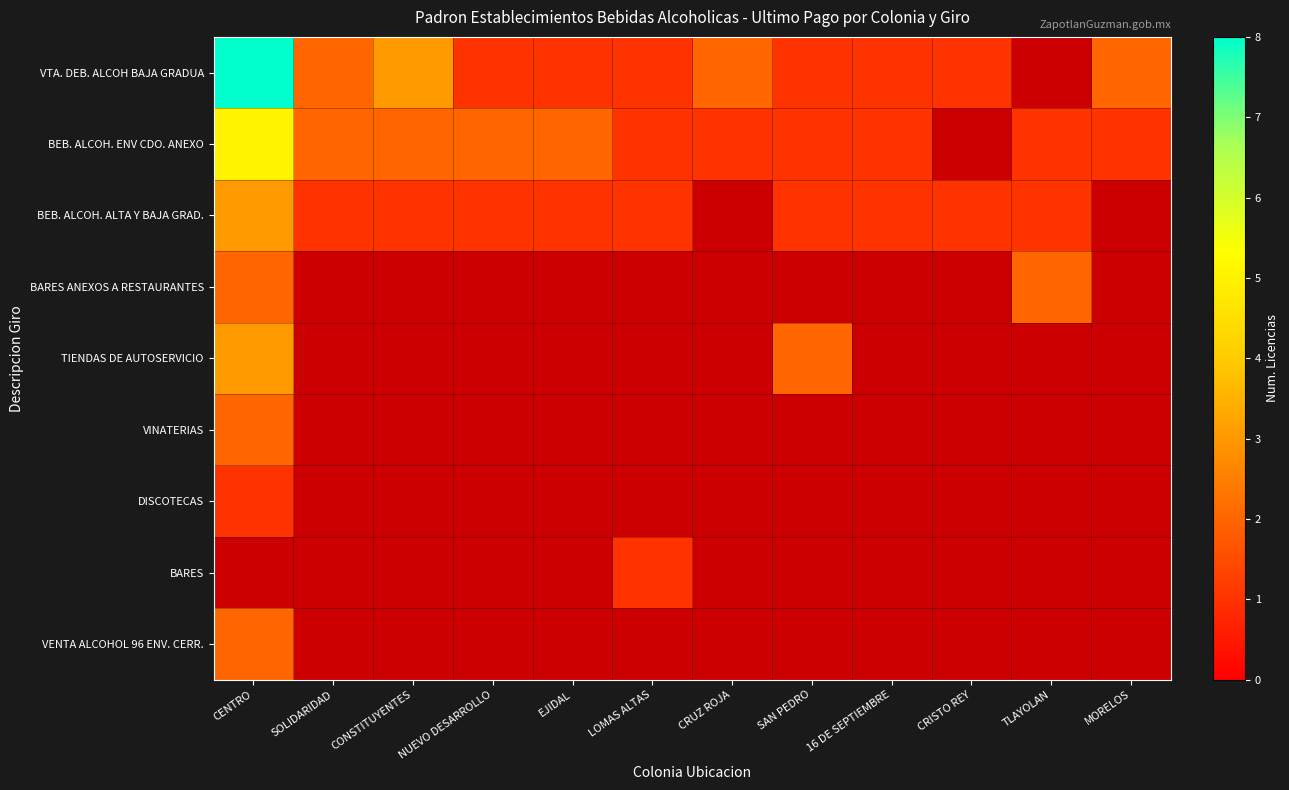

Reading left to right, transcribe all the data shown in this chart.

VTA. DEB. ALCOH BAJA GRADUA: CENTRO=8	SOLIDARIDAD=2	CONSTITUYENTES=3	NUEVO DESARROLLO=1	EJIDAL=1	LOMAS ALTAS=1	CRUZ ROJA=2	SAN PEDRO=1	16 DE SEPTIEMBRE=1	CRISTO REY=1	TLAYOLAN=0	MORELOS=2
BEB. ALCOH. ENV CDO. ANEXO: CENTRO=5	SOLIDARIDAD=2	CONSTITUYENTES=2	NUEVO DESARROLLO=2	EJIDAL=2	LOMAS ALTAS=1	CRUZ ROJA=1	SAN PEDRO=1	16 DE SEPTIEMBRE=1	CRISTO REY=0	TLAYOLAN=1	MORELOS=1
BEB. ALCOH. ALTA Y BAJA GRAD.: CENTRO=3	SOLIDARIDAD=1	CONSTITUYENTES=1	NUEVO DESARROLLO=1	EJIDAL=1	LOMAS ALTAS=1	CRUZ ROJA=0	SAN PEDRO=1	16 DE SEPTIEMBRE=1	CRISTO REY=1	TLAYOLAN=1	MORELOS=0
BARES ANEXOS A RESTAURANTES: CENTRO=2	SOLIDARIDAD=0	CONSTITUYENTES=0	NUEVO DESARROLLO=0	EJIDAL=0	LOMAS ALTAS=0	CRUZ ROJA=0	SAN PEDRO=0	16 DE SEPTIEMBRE=0	CRISTO REY=0	TLAYOLAN=2	MORELOS=0
TIENDAS DE AUTOSERVICIO: CENTRO=3	SOLIDARIDAD=0	CONSTITUYENTES=0	NUEVO DESARROLLO=0	EJIDAL=0	LOMAS ALTAS=0	CRUZ ROJA=0	SAN PEDRO=2	16 DE SEPTIEMBRE=0	CRISTO REY=0	TLAYOLAN=0	MORELOS=0
VINATERIAS: CENTRO=2	SOLIDARIDAD=0	CONSTITUYENTES=0	NUEVO DESARROLLO=0	EJIDAL=0	LOMAS ALTAS=0	CRUZ ROJA=0	SAN PEDRO=0	16 DE SEPTIEMBRE=0	CRISTO REY=0	TLAYOLAN=0	MORELOS=0
DISCOTECAS: CENTRO=1	SOLIDARIDAD=0	CONSTITUYENTES=0	NUEVO DESARROLLO=0	EJIDAL=0	LOMAS ALTAS=0	CRUZ ROJA=0	SAN PEDRO=0	16 DE SEPTIEMBRE=0	CRISTO REY=0	TLAYOLAN=0	MORELOS=0
BARES: CENTRO=0	SOLIDARIDAD=0	CONSTITUYENTES=0	NUEVO DESARROLLO=0	EJIDAL=0	LOMAS ALTAS=1	CRUZ ROJA=0	SAN PEDRO=0	16 DE SEPTIEMBRE=0	CRISTO REY=0	TLAYOLAN=0	MORELOS=0
VENTA ALCOHOL 96 ENV. CERR.: CENTRO=2	SOLIDARIDAD=0	CONSTITUYENTES=0	NUEVO DESARROLLO=0	EJIDAL=0	LOMAS ALTAS=0	CRUZ ROJA=0	SAN PEDRO=0	16 DE SEPTIEMBRE=0	CRISTO REY=0	TLAYOLAN=0	MORELOS=0